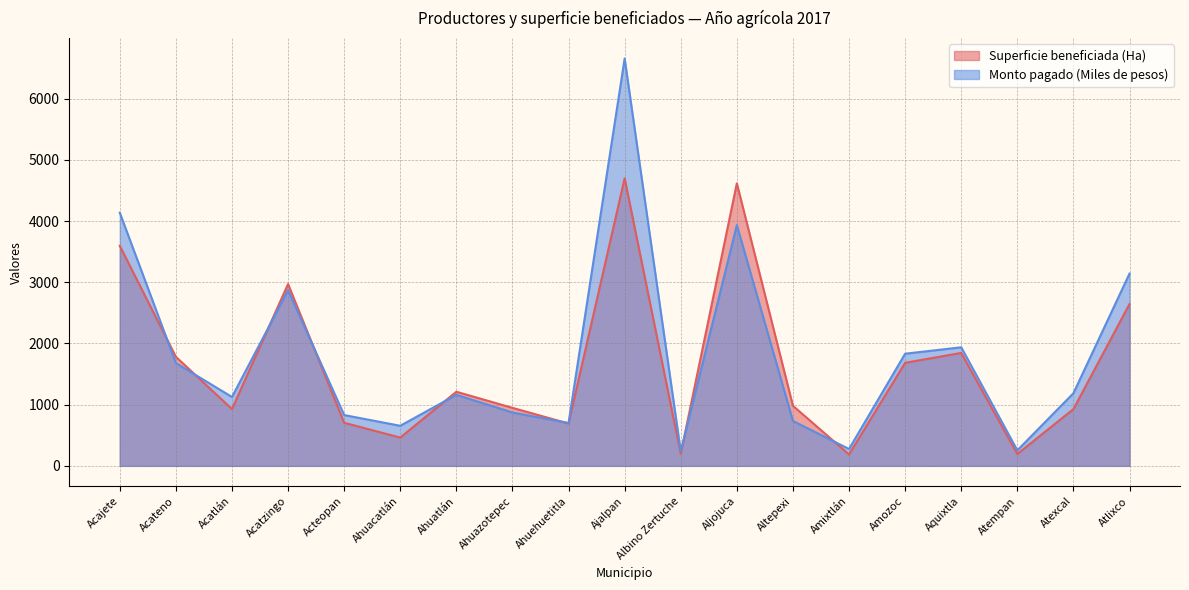

At which label is Superficie beneficiada (Ha) closest to 2442?

Atlixco